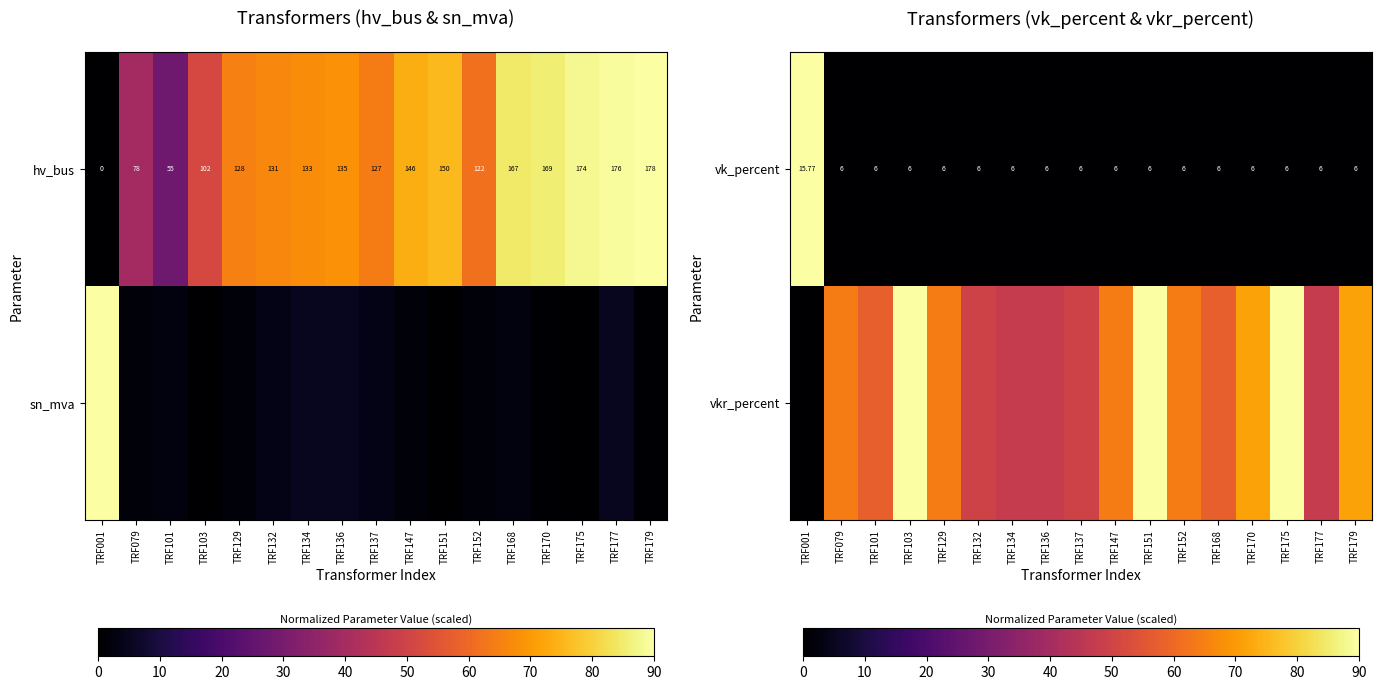

Which category has the lowest value in the vkr_percent series?

TRF001